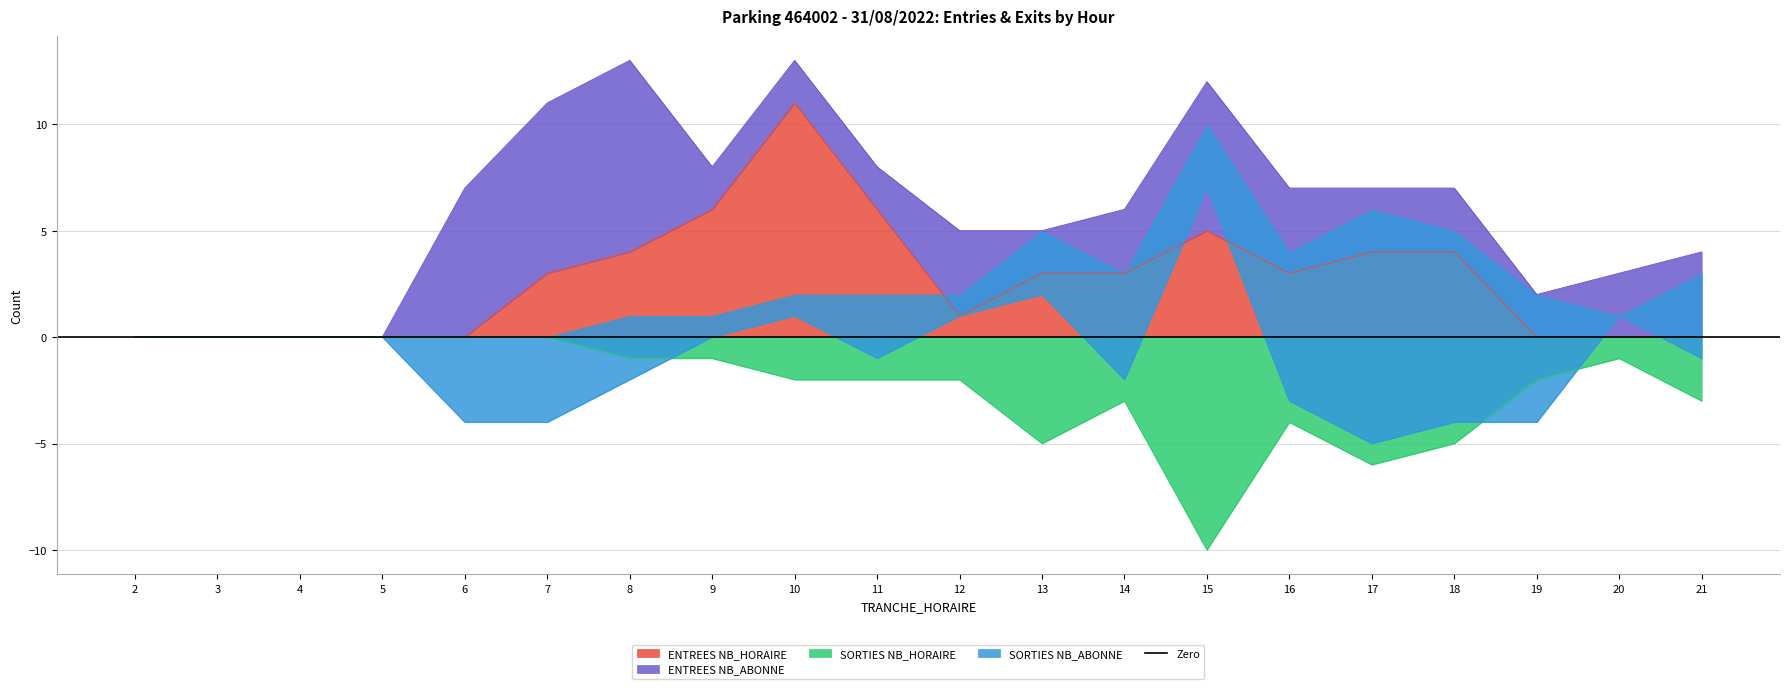

What is the value of the ENTREES NB_HORAIRE point at the 16th from the left?

4